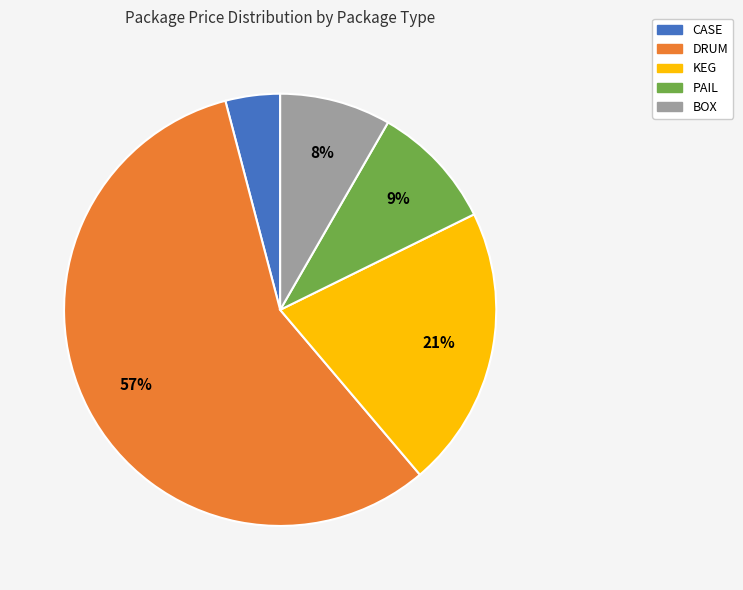

Which has a higher value, DRUM or KEG?

DRUM